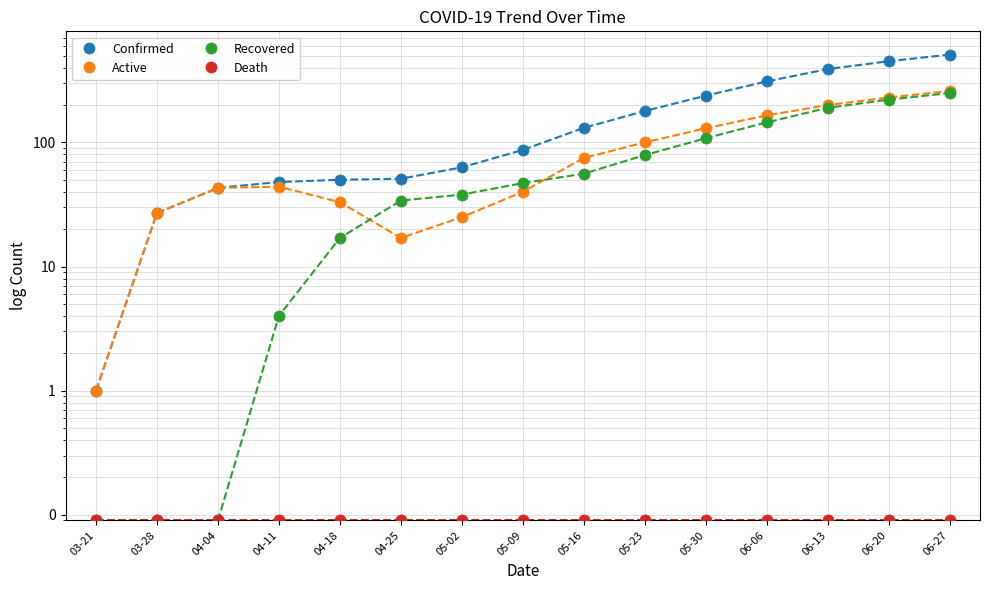

What is the spread (max minus min) of values at 06-20?

450.9